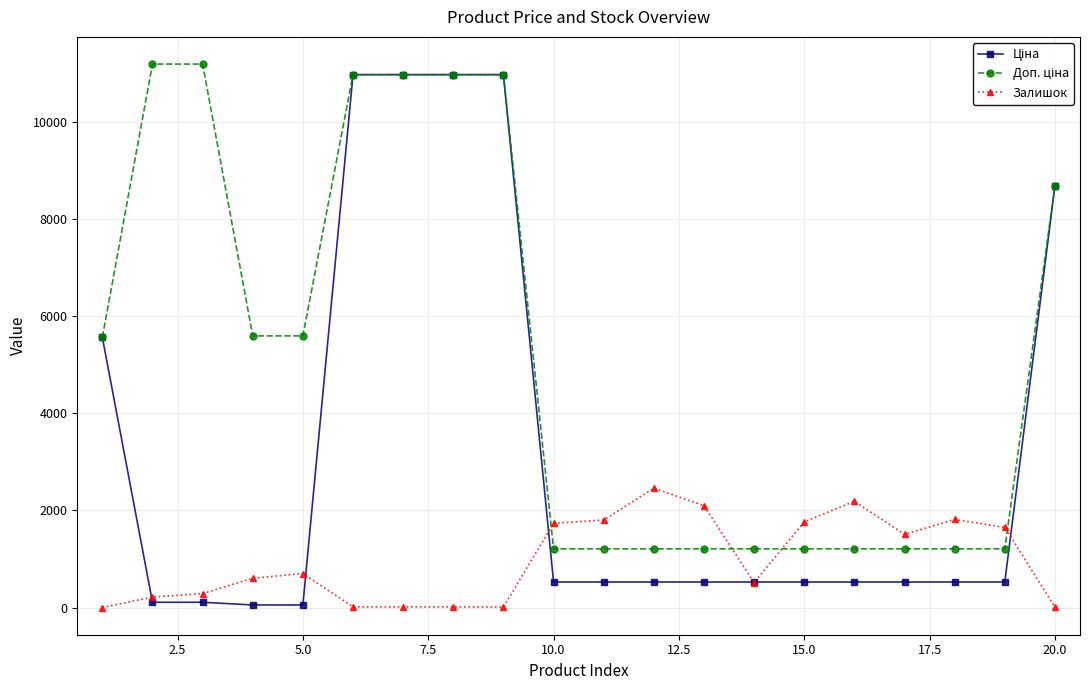

How many data points does each series have?

20